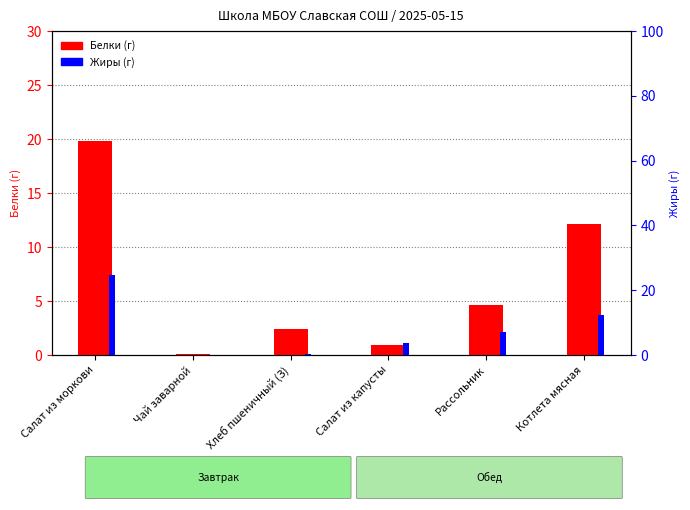

Reading right to left, extract all data points from this chart.

Белки: 12.1	4.6	0.9	2.4	0.1	19.8
Жиры: 12.4	7.1	3.7	0.4	0.0	24.8